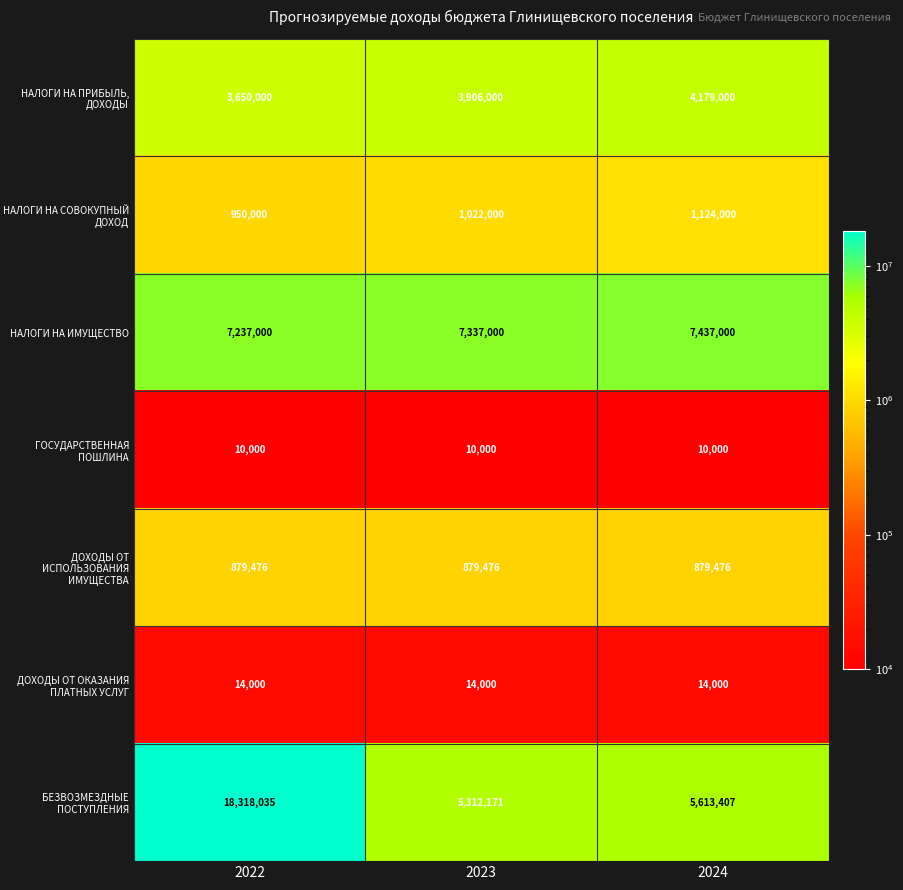

What is the sum of the ДОХОДЫ ОТ ИСПОЛЬЗОВАНИЯ ИМУЩЕСТВА values at 2022 and 2023?

1758952